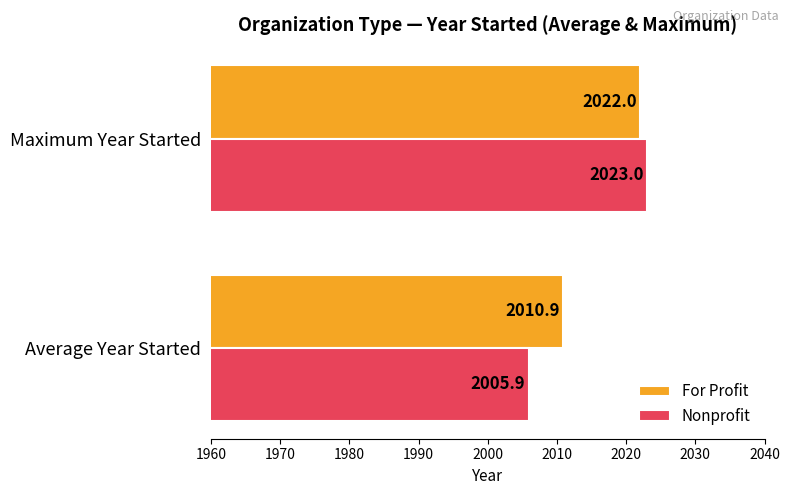

What is the difference between the maximum and minimum values in the Nonprofit series?

17.1